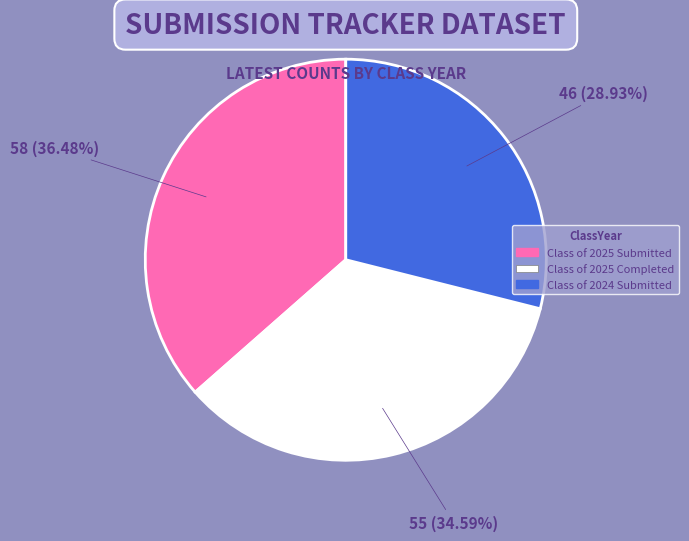

Is there any slice that represents more than half of the pie?

No